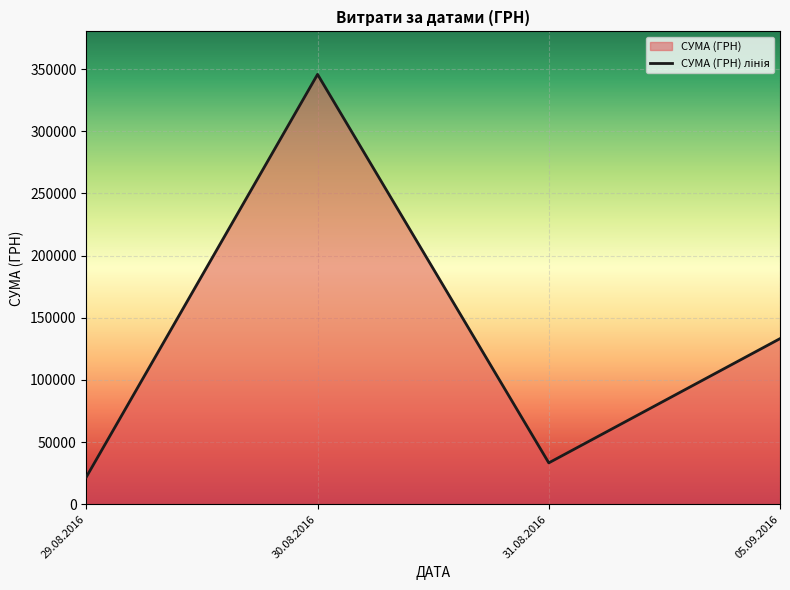

Does the chart display data point markers on the line(s)?

No